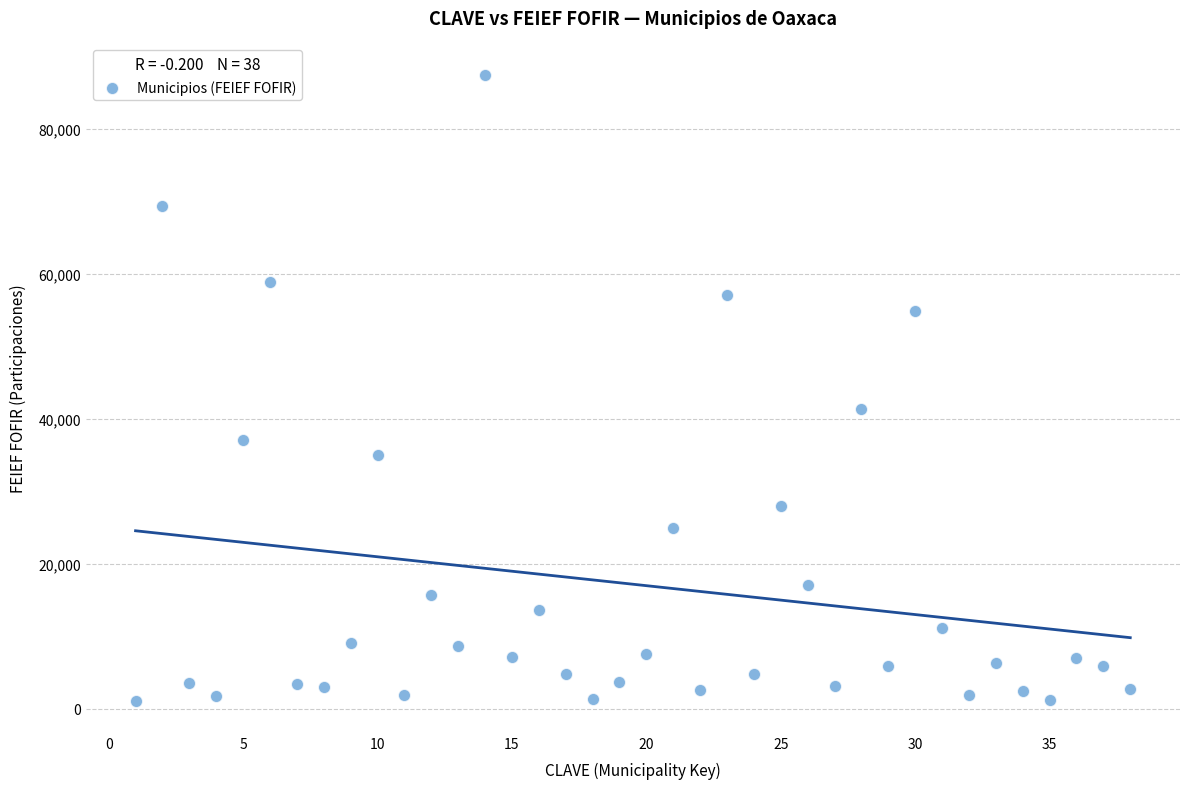

What Y value in the scatter plot is closest to 44295?

41387.7